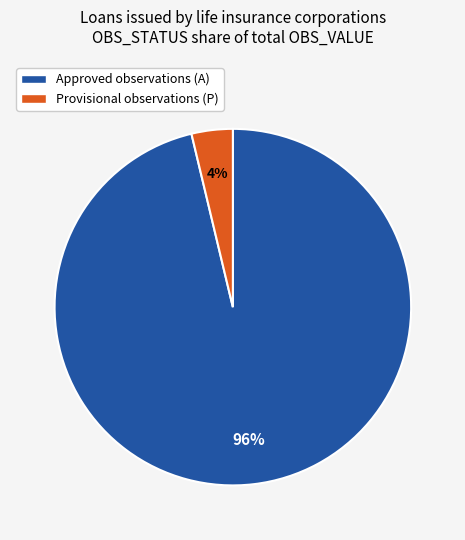

Which category accounts for the majority?

Approved observations (A)